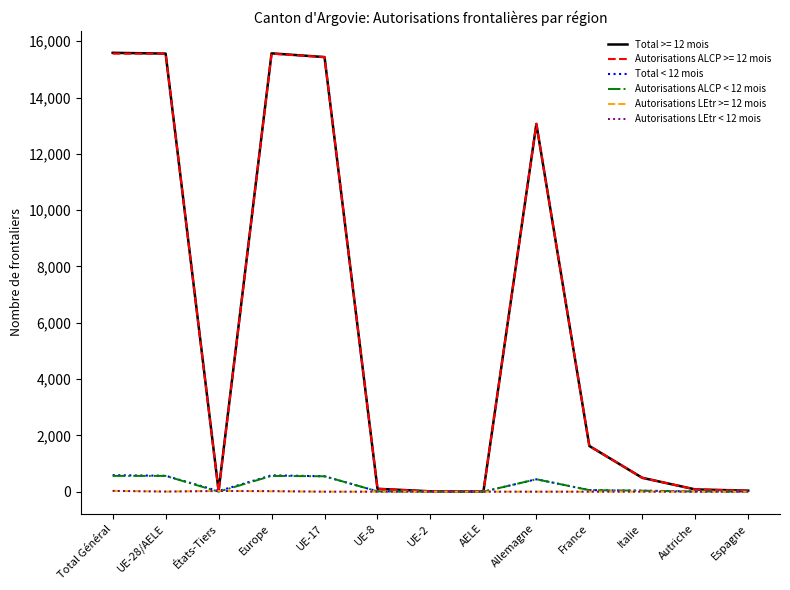

Is the value of Total >= 12 mois at UE-17 greater than the value of Autorisations LEtr >= 12 mois at UE-2?

Yes